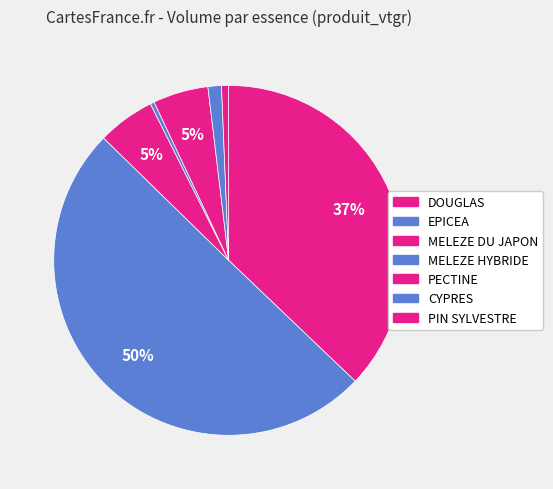

To the nearest percent, what is the difference between the MELEZE HYBRIDE and DOUGLAS slice percentages?

37%